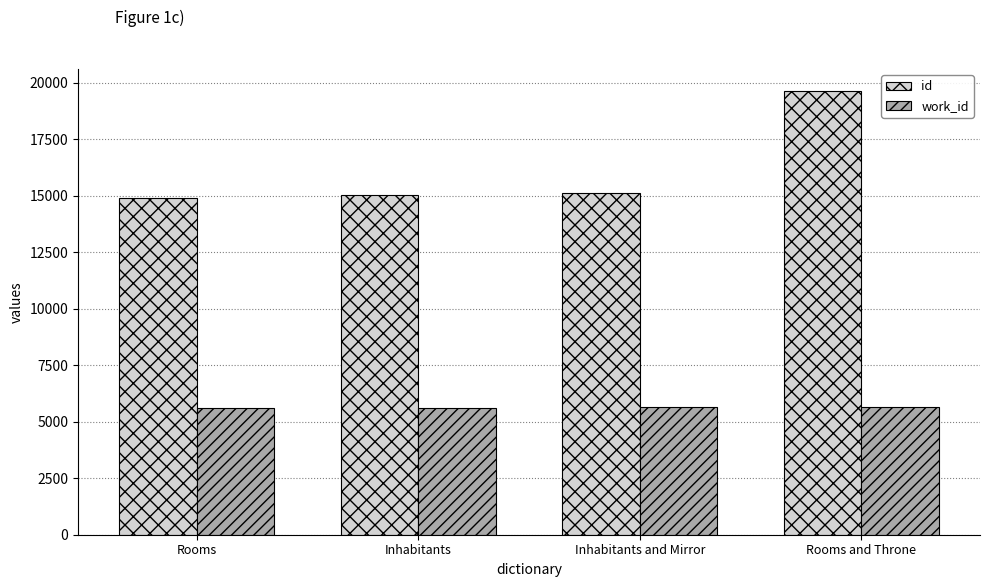

Which series changed the most between Inhabitants and Rooms and Throne?

id